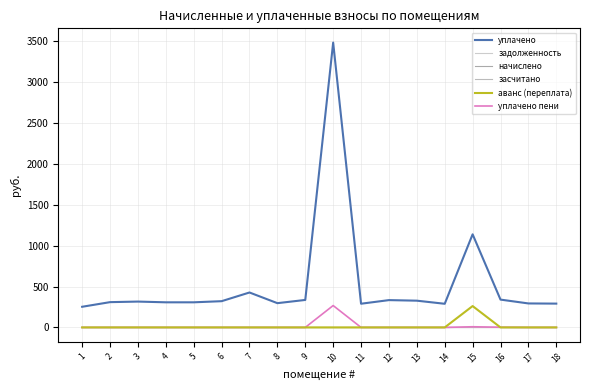

Does the chart have visible grid lines?

Yes